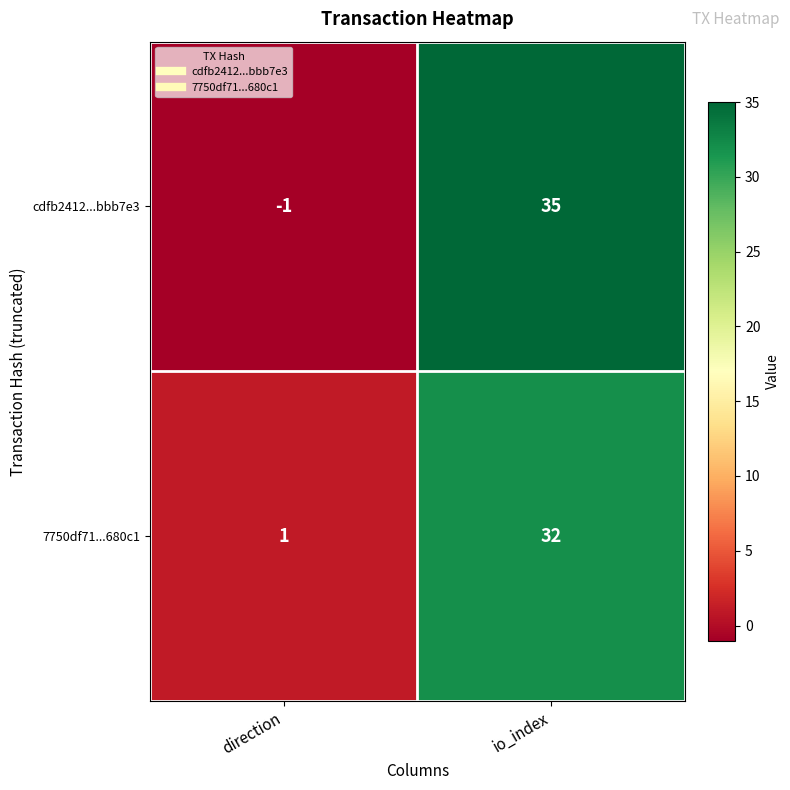

At which label is 7750df71...680c1 closest to 16?

direction